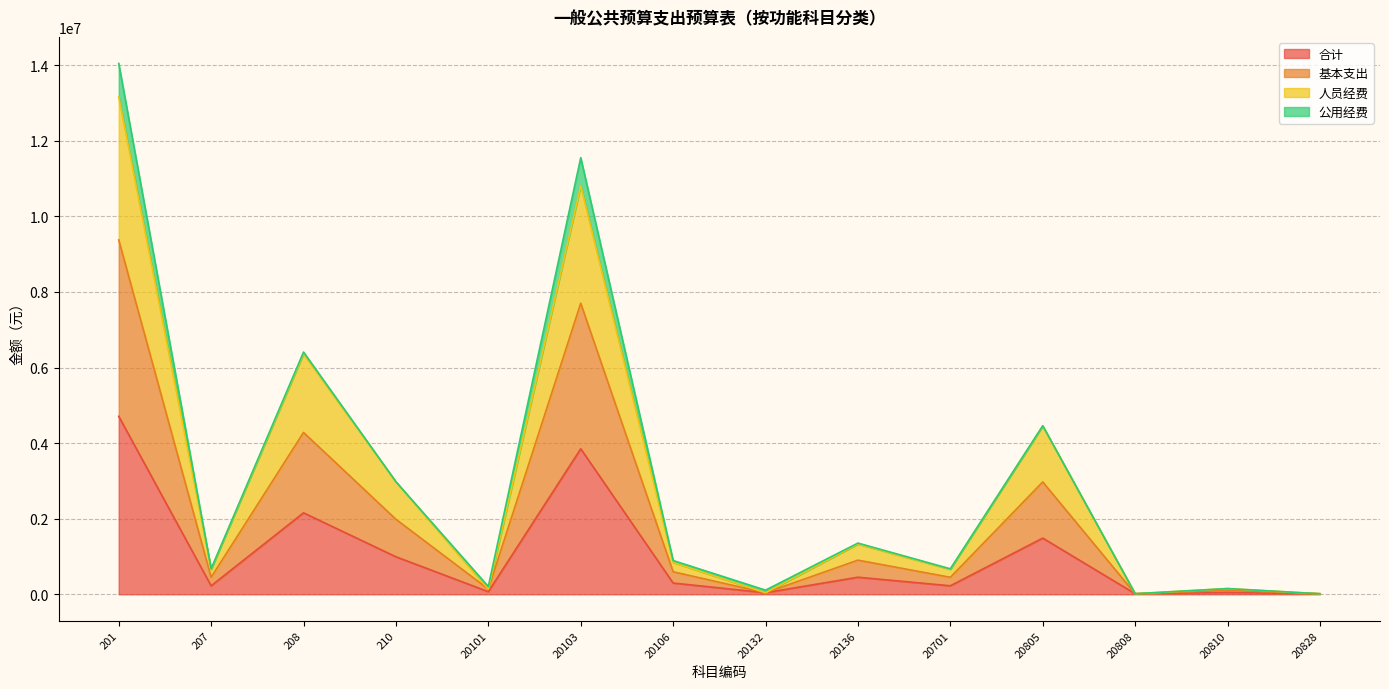

In 人员经费, how many points are higher than both neighbors (excluding endpoints)?

5